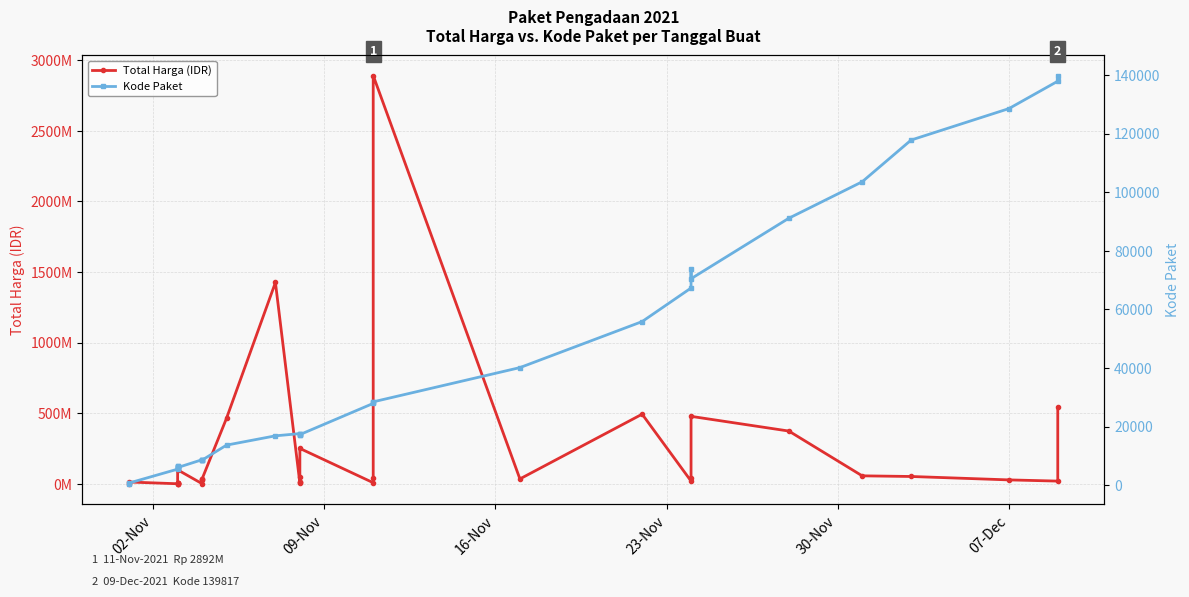

True or false: Kode Paket and Total Harga (IDR) intersect in this chart.

False